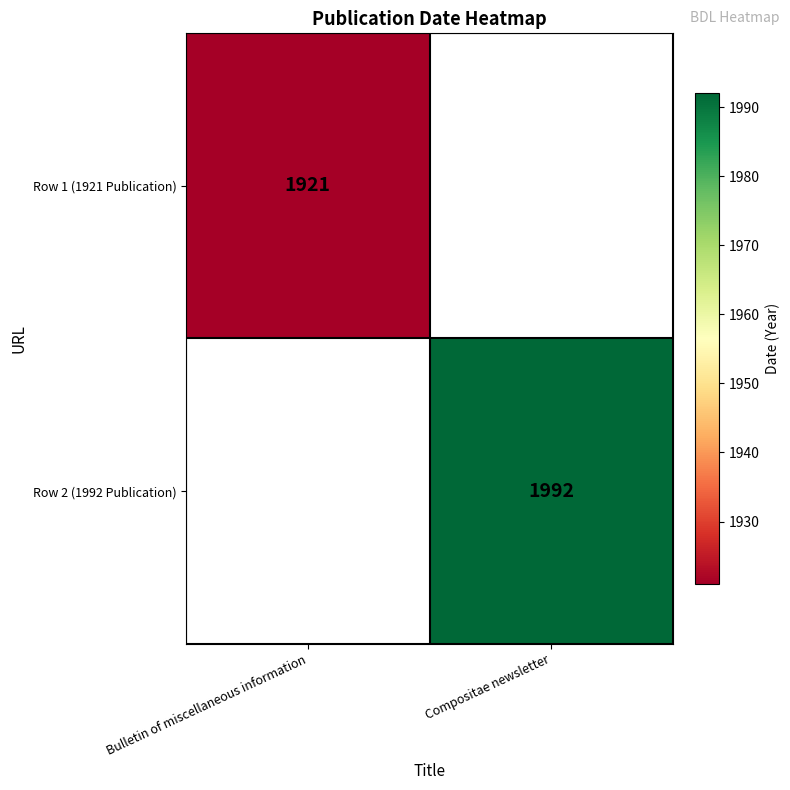

True or false: Row 2 (1992 Publication) has a value of 1992 at Compositae newsletter.

True